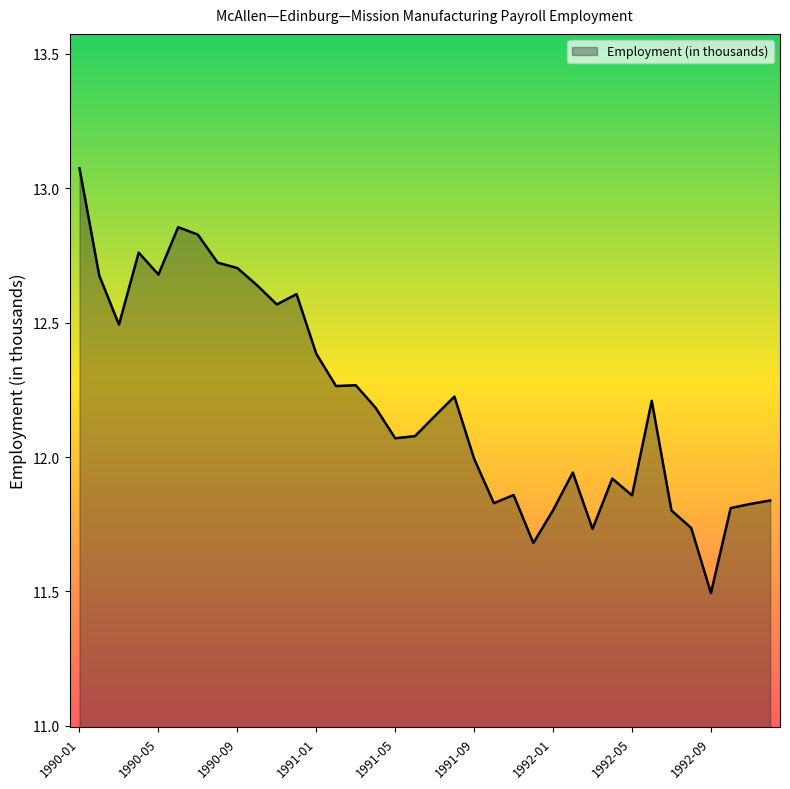

What is the smallest value displayed?

11.5